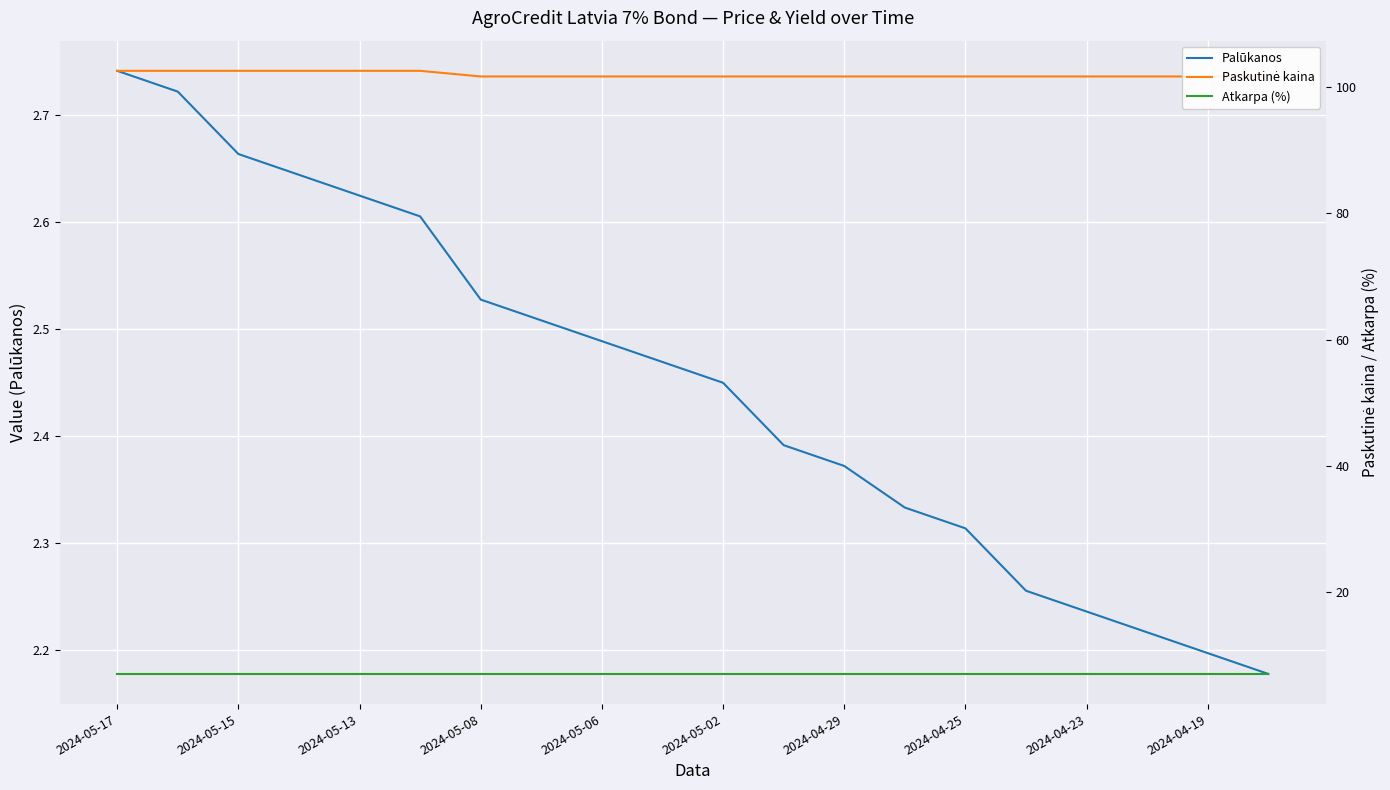

At how many categories does at least one series exceed 35?

20